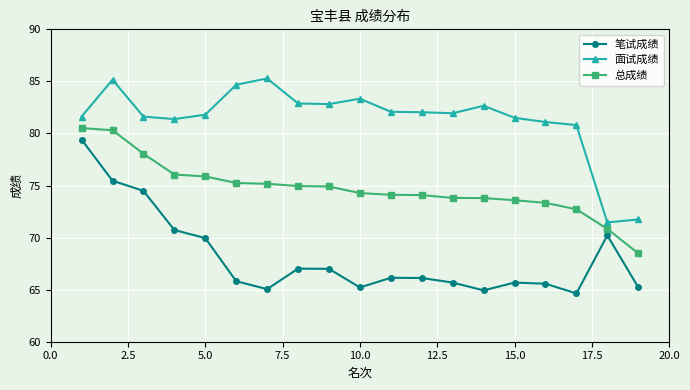

What is the value of the 总成绩 point at the 12th from the left?

74.1